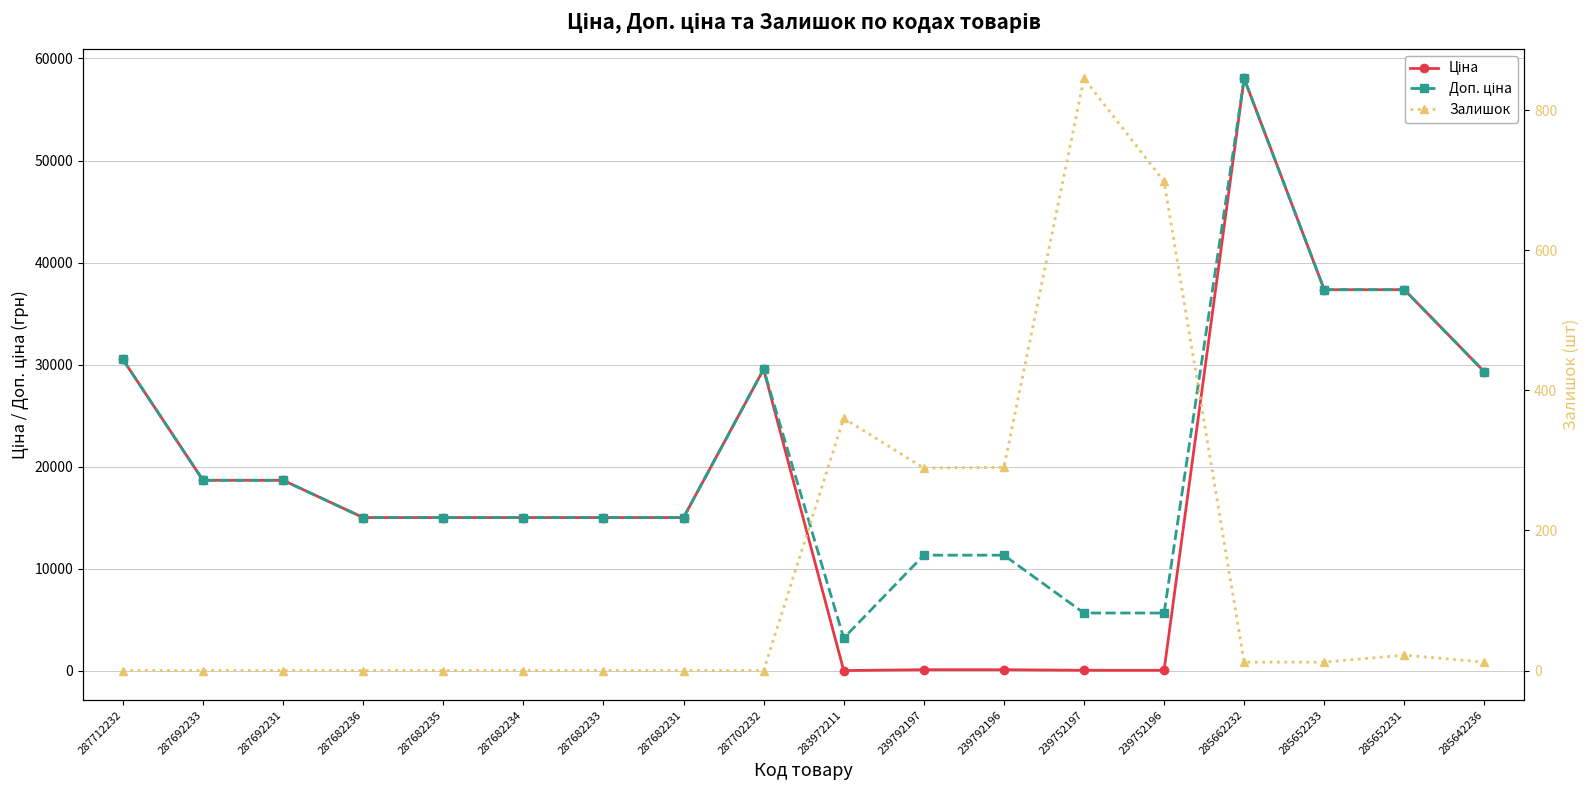

How many interior local peaks does the Ціна series have?

2